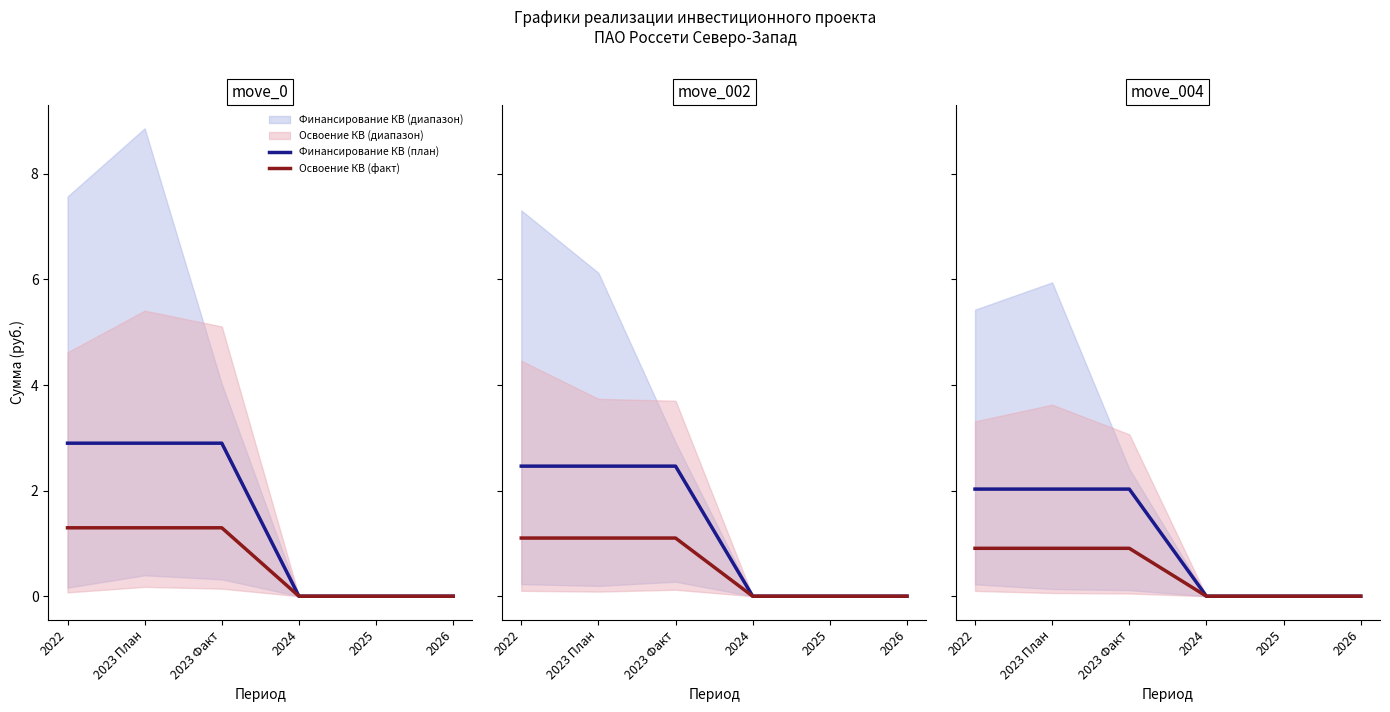

True or false: Финансирование КВ (план) and Освоение КВ (факт) cross at least once.

False